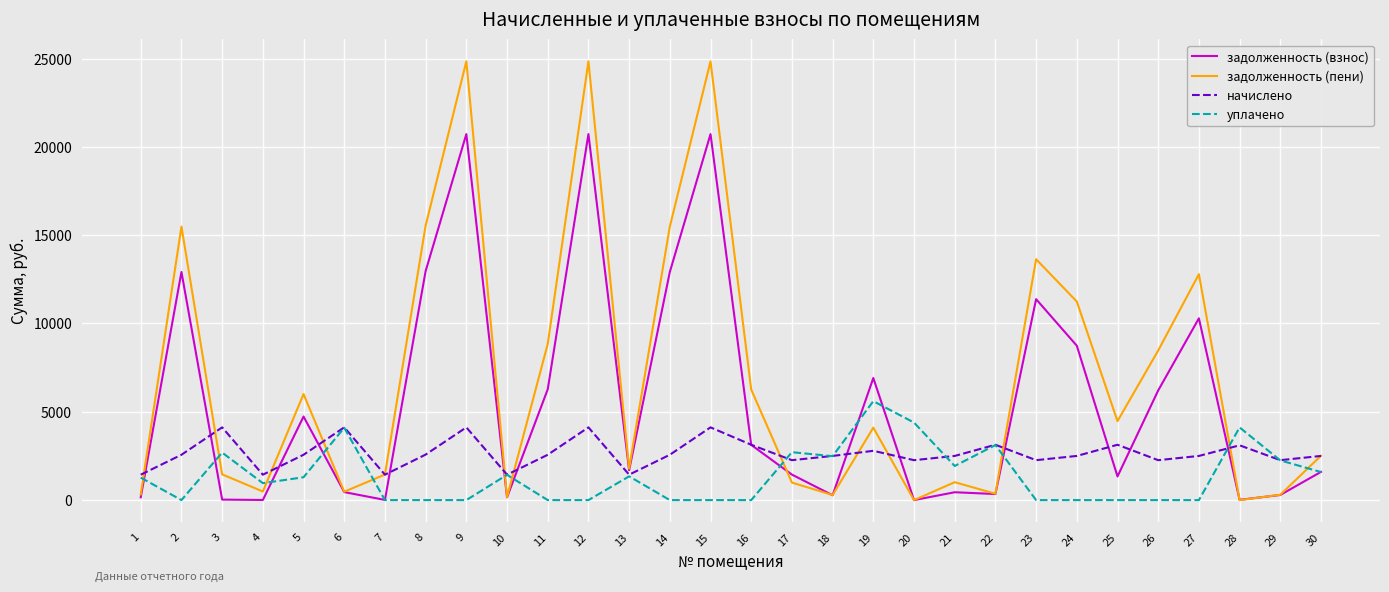

Between 16 and 22, which series saw the biggest shift?

задолженность (пени)